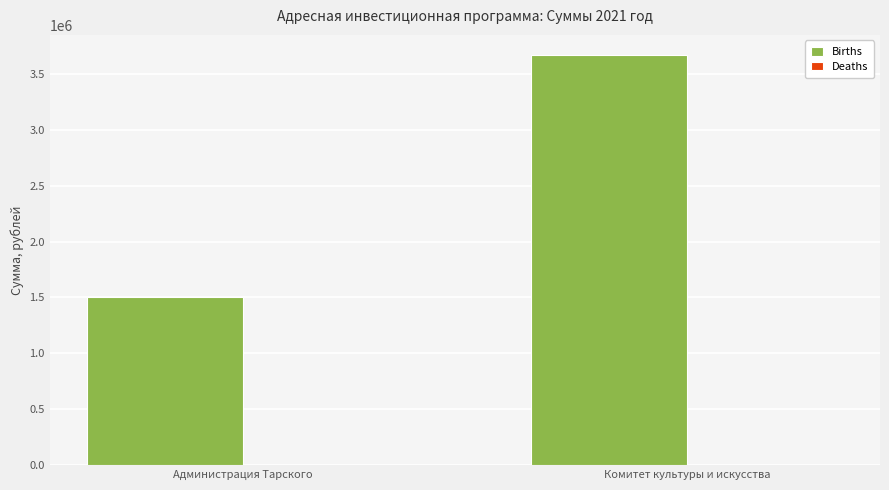

What is the value of the 1st bar from the left?

1500000.0